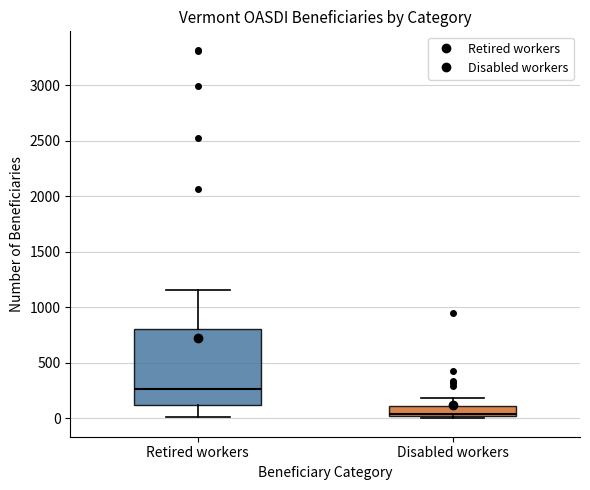

Which box has the highest median line?

Retired workers